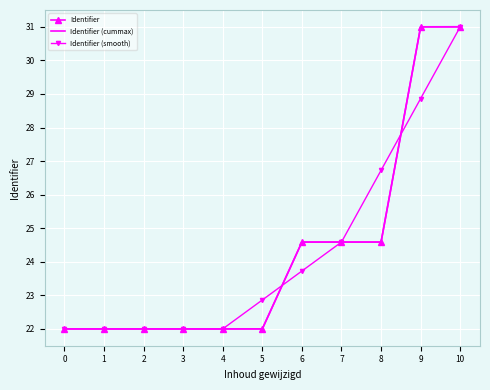

The Identifier series shows 22.0 at 3. True or false?

True